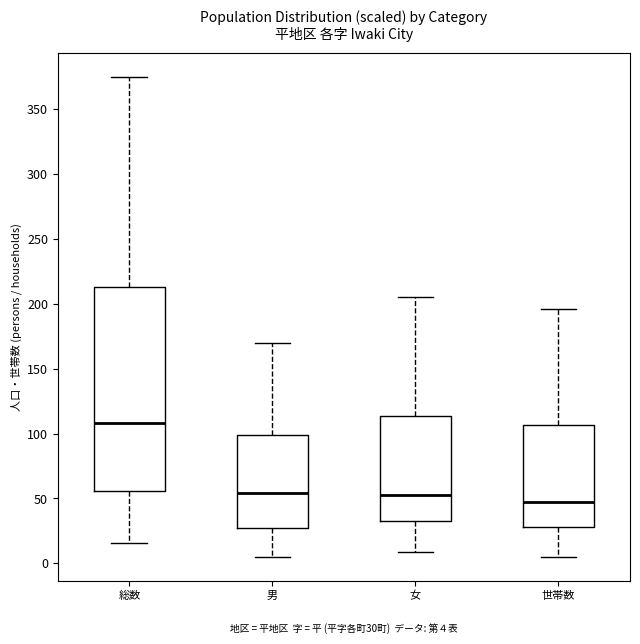

Which box is the tallest, from its lower edge to its upper edge?

総数